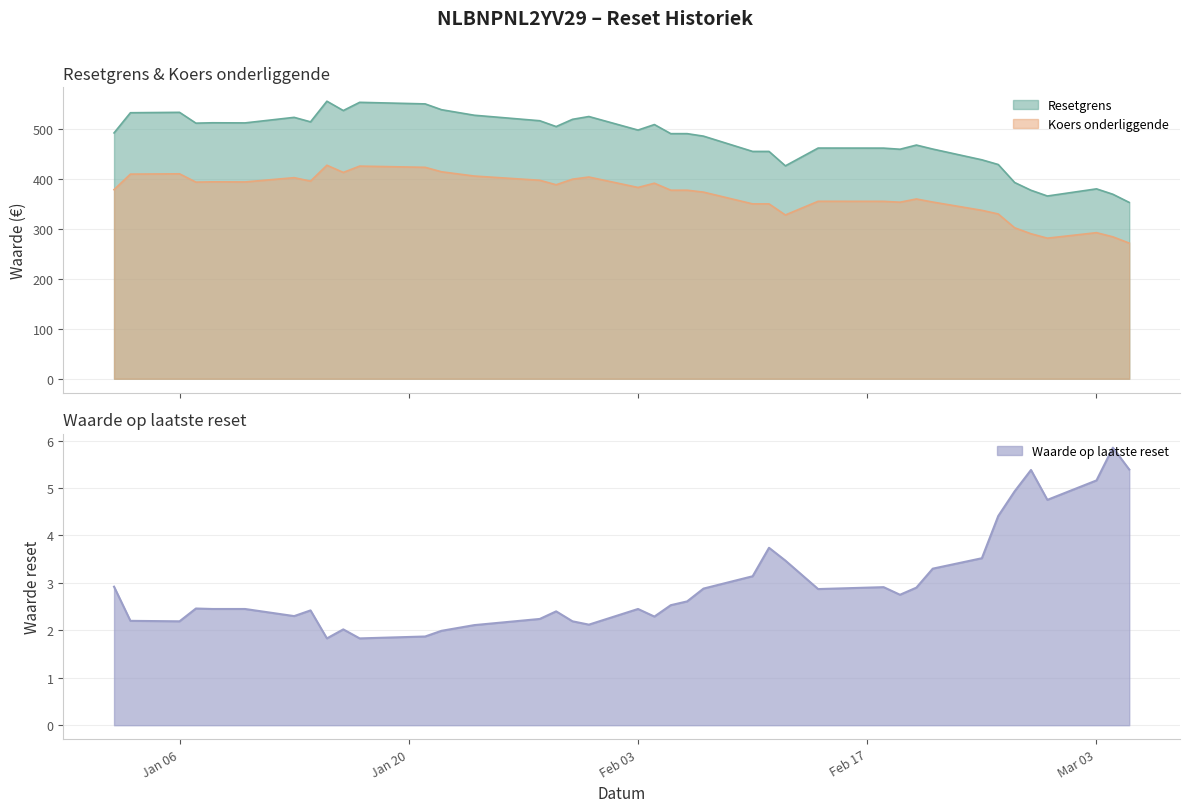

What is the maximum value for Koers onderliggende?

428.2